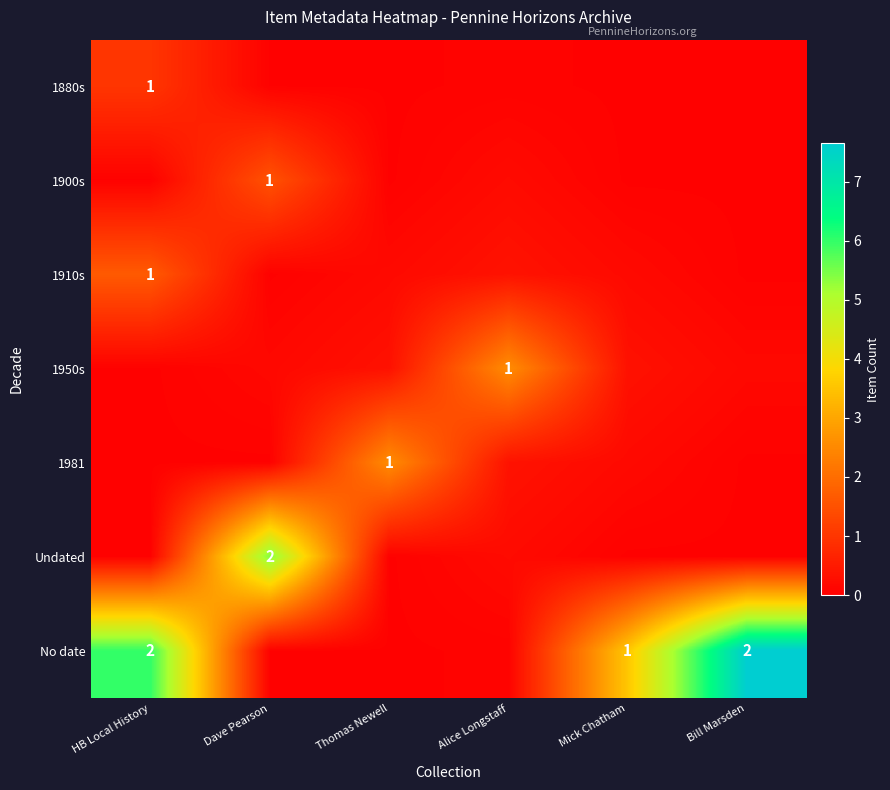

Rank the series by their maximum value, from lowest to highest.

1880s, 1900s, 1910s, 1981, 1950s, Undated, No date